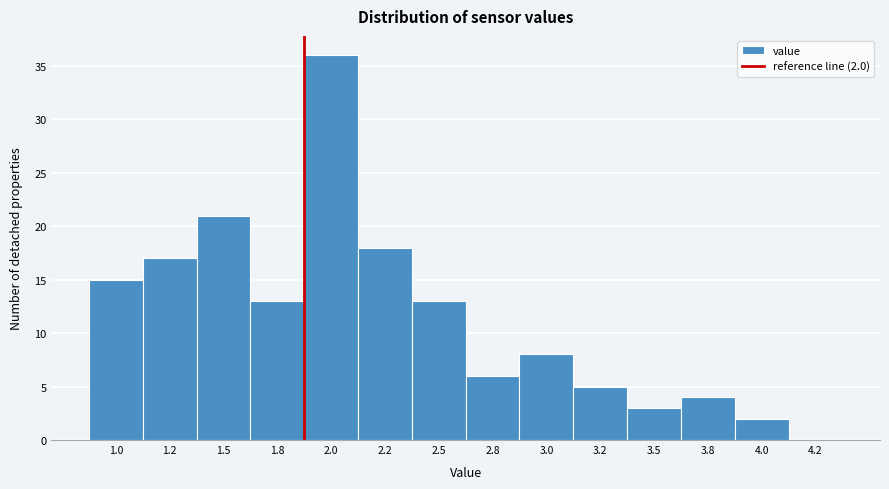

Reading right to left, what are all the values shown in this chart?

4.2=0	4.0=2	3.8=4	3.5=3	3.2=5	3.0=8	2.8=6	2.5=13	2.2=18	2.0=36	1.8=13	1.5=21	1.2=17	1.0=15